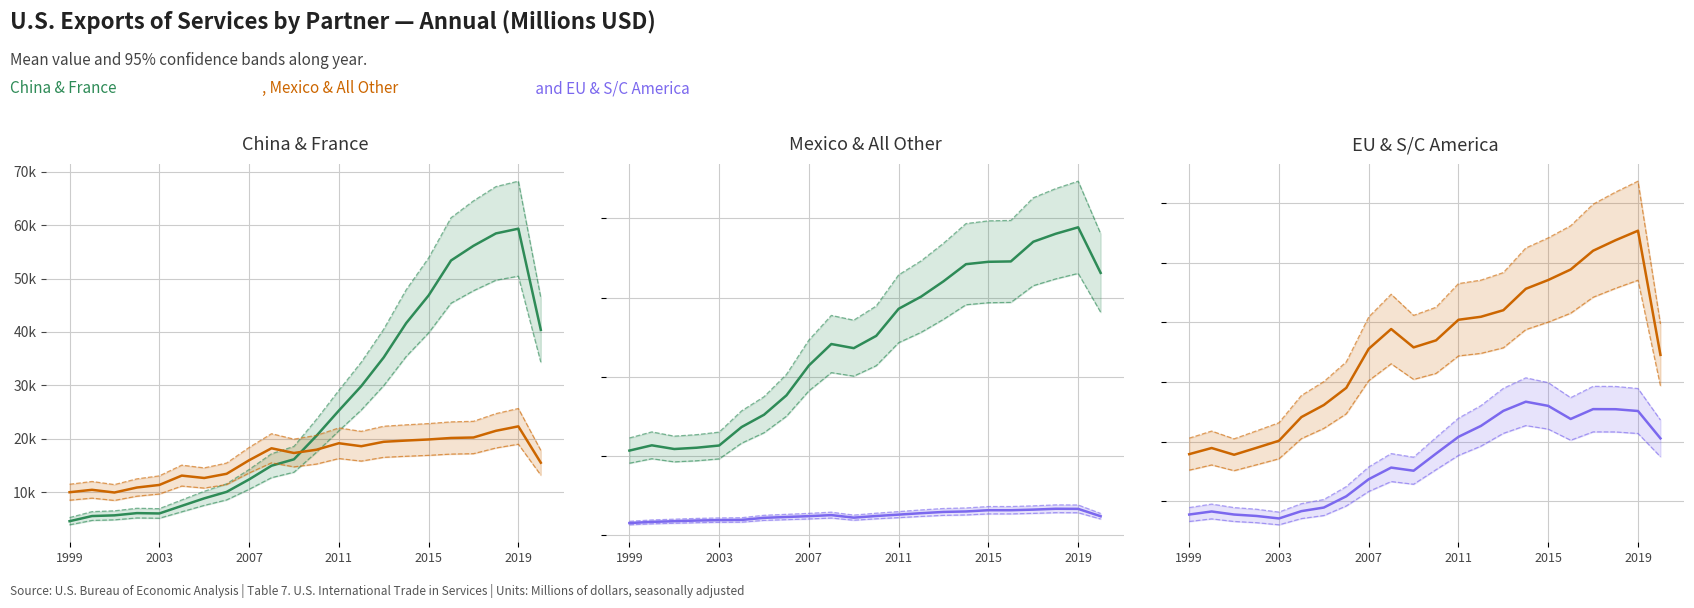

Read the China value at 10, to the nearest 50.

16150